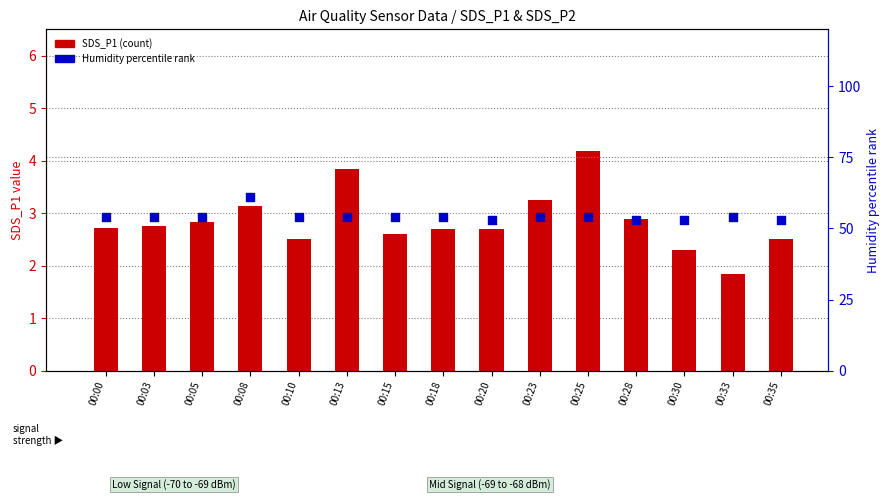

Which series has the largest total across all categories?

Humidity percentile